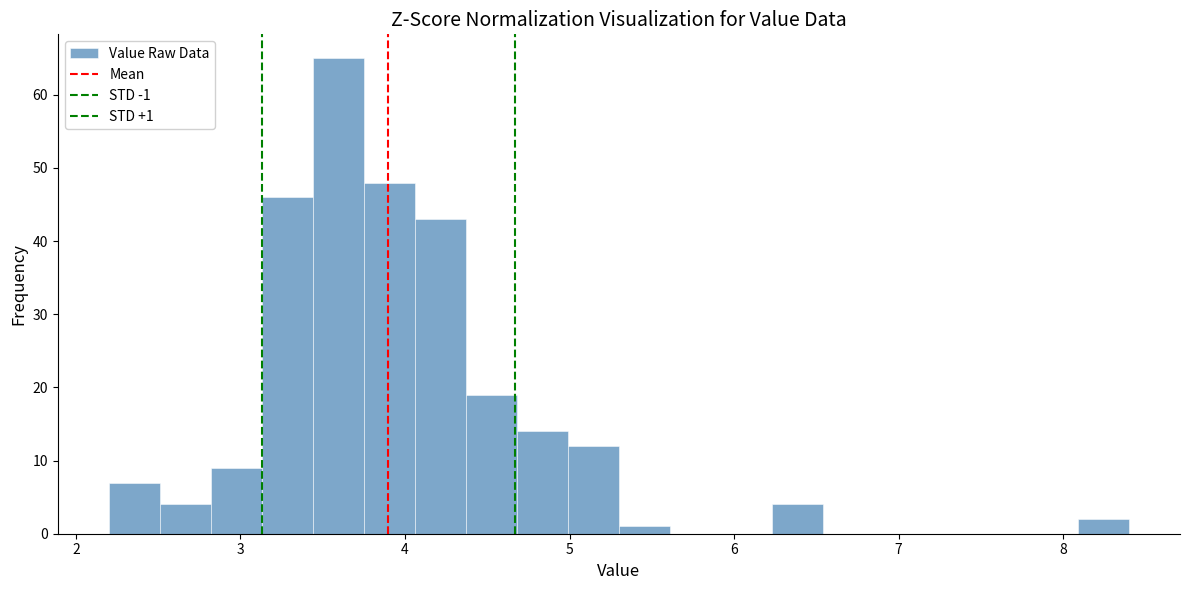

Read against the x-axis, roughly where is the centre of the tallest bar?

3.6